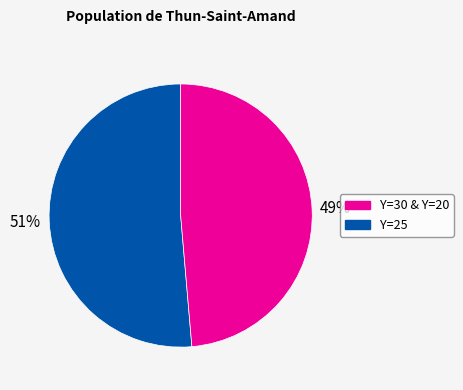

Is there any slice that represents more than half of the pie?

Yes